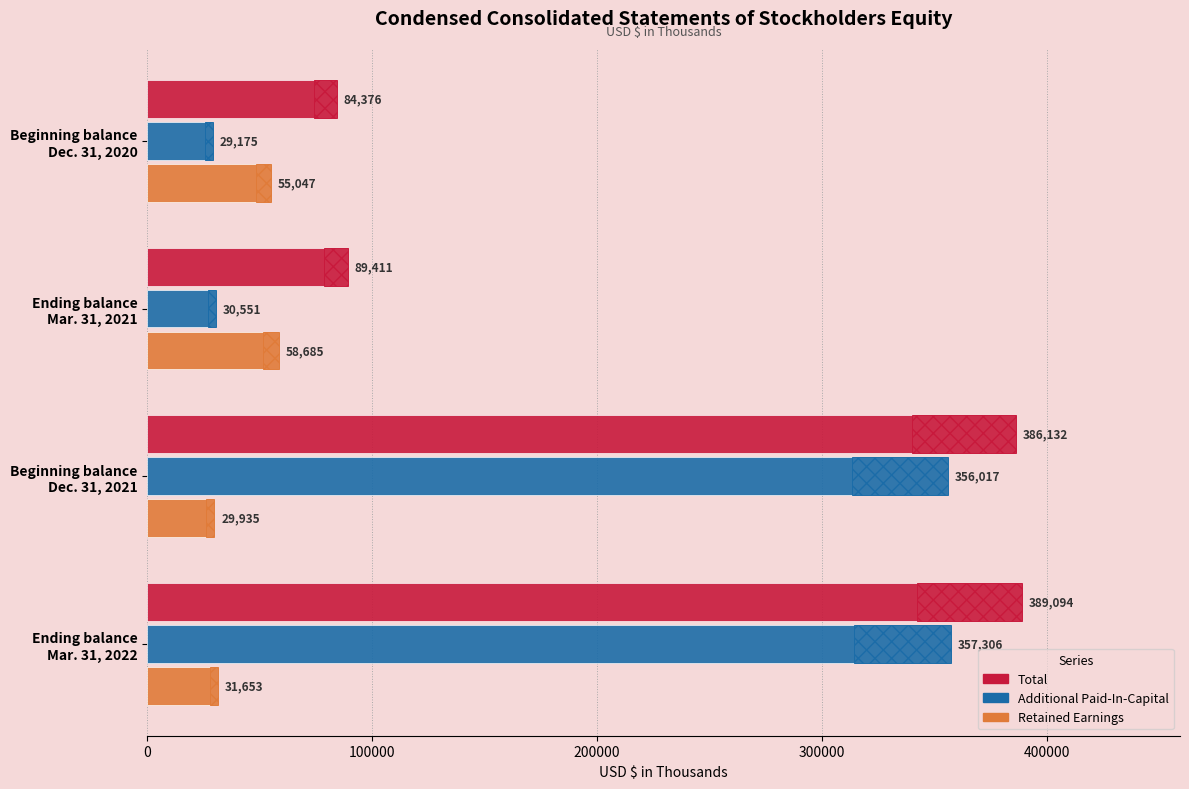

Which series changed the most between Beginning balance Dec. 31, 2021 and Ending balance Mar. 31, 2022?

Total